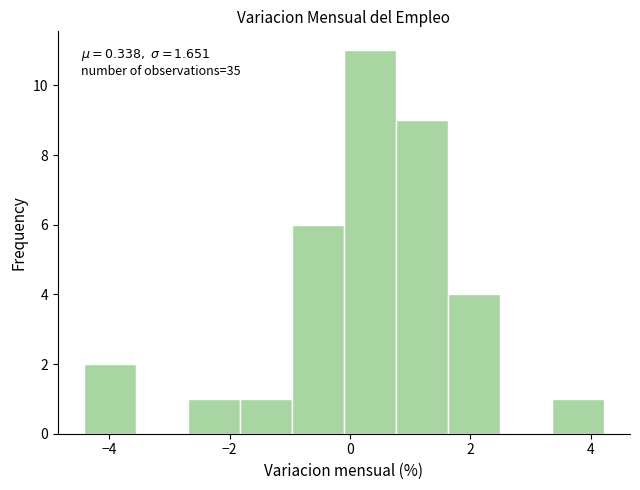

Which range on the x-axis has the tallest bar?

0.0 to 0.8